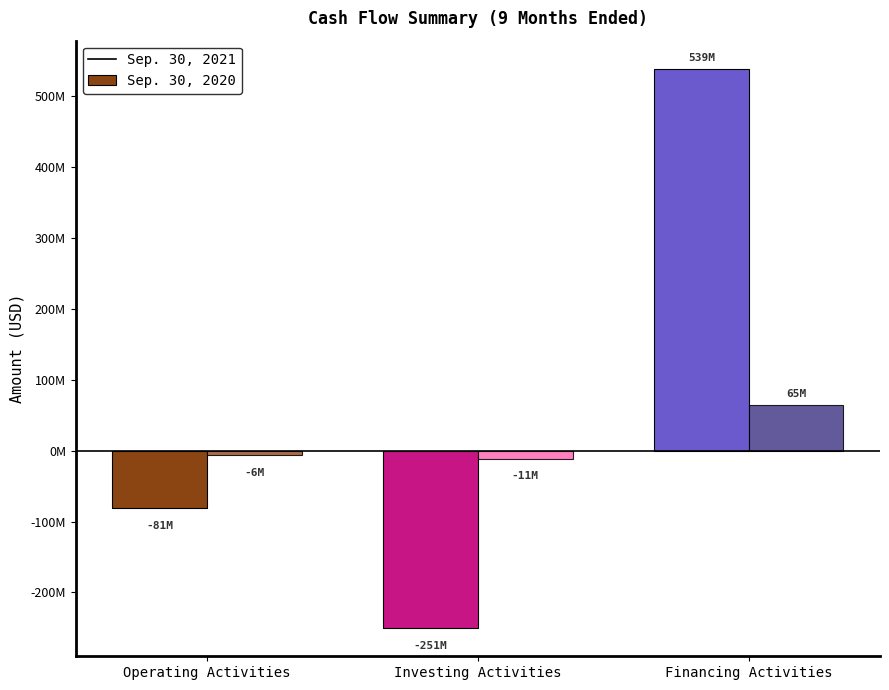

Are the bars grouped side by side (vs. stacked)?

Yes